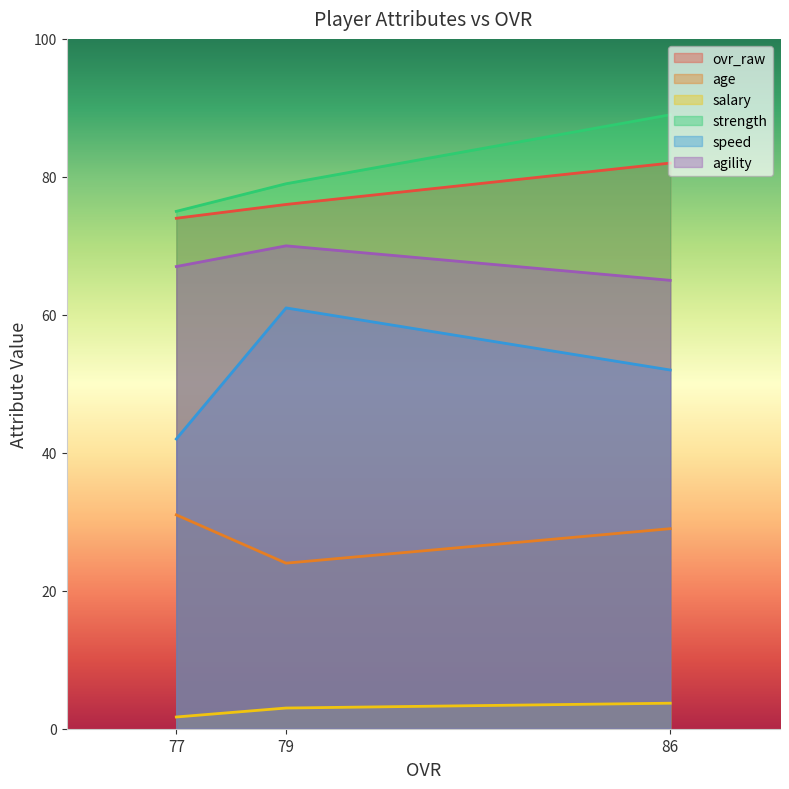

Reading right to left, extract all data points from this chart.

ovr_raw: 77=74.0	79=76.0	86=82.0
age: 77=31.0	79=24.0	86=29.0
salary: 77=1.7	79=3.0	86=3.7
strength: 77=75.0	79=79.0	86=89.0
speed: 77=42.0	79=61.0	86=52.0
agility: 77=67.0	79=70.0	86=65.0